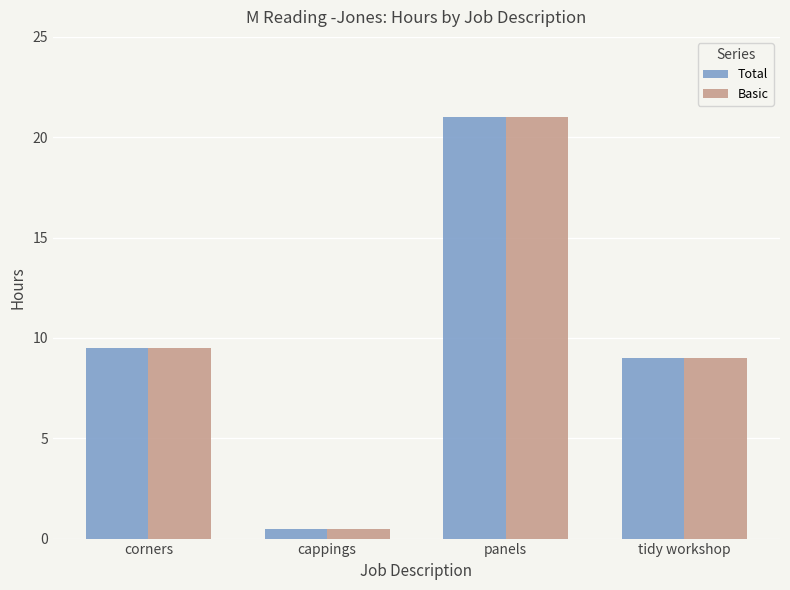

What is the sum of the Basic values at tidy workshop and cappings?

9.5